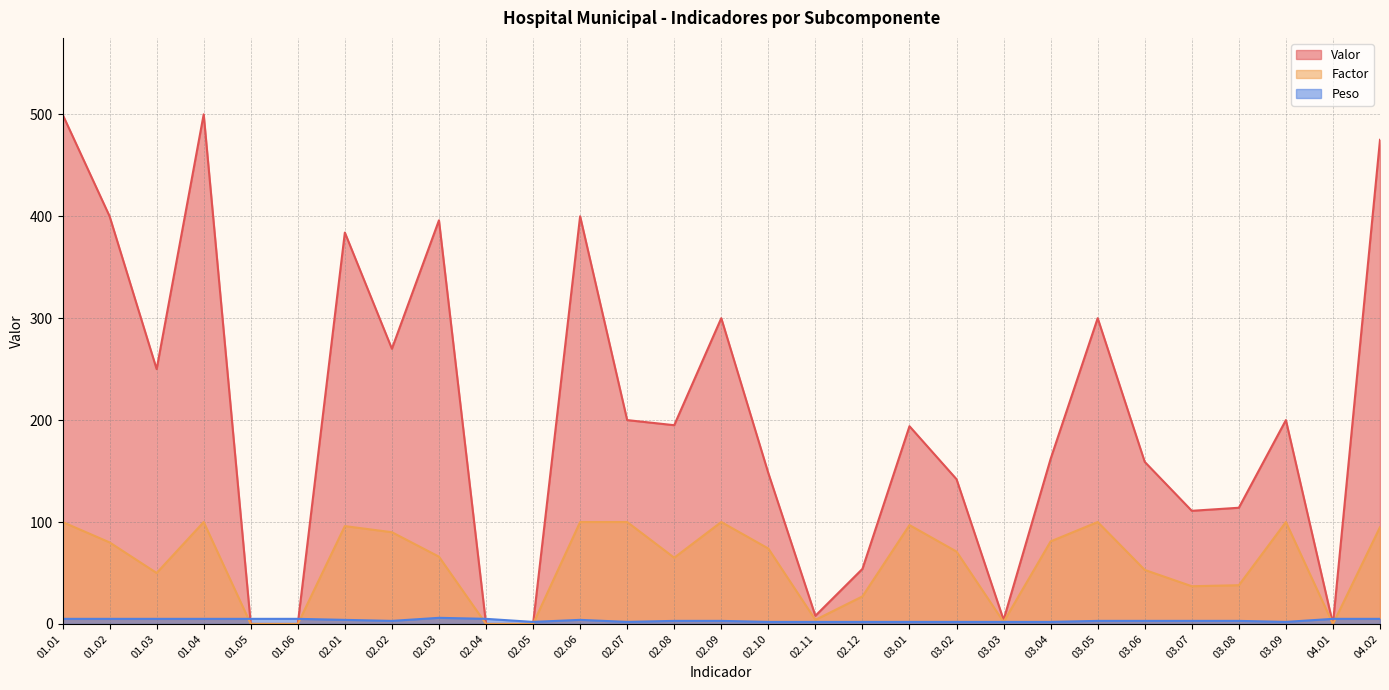

Which series has the largest range (max minus min)?

Valor